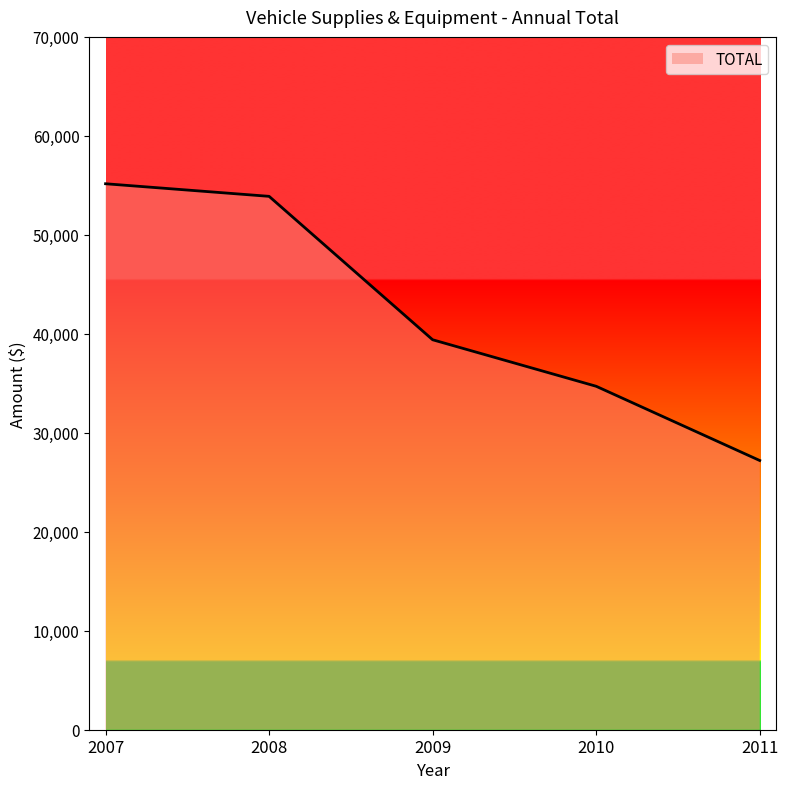

Reading left to right, extract all data points from this chart.

55162	53890	39400	34700	27200